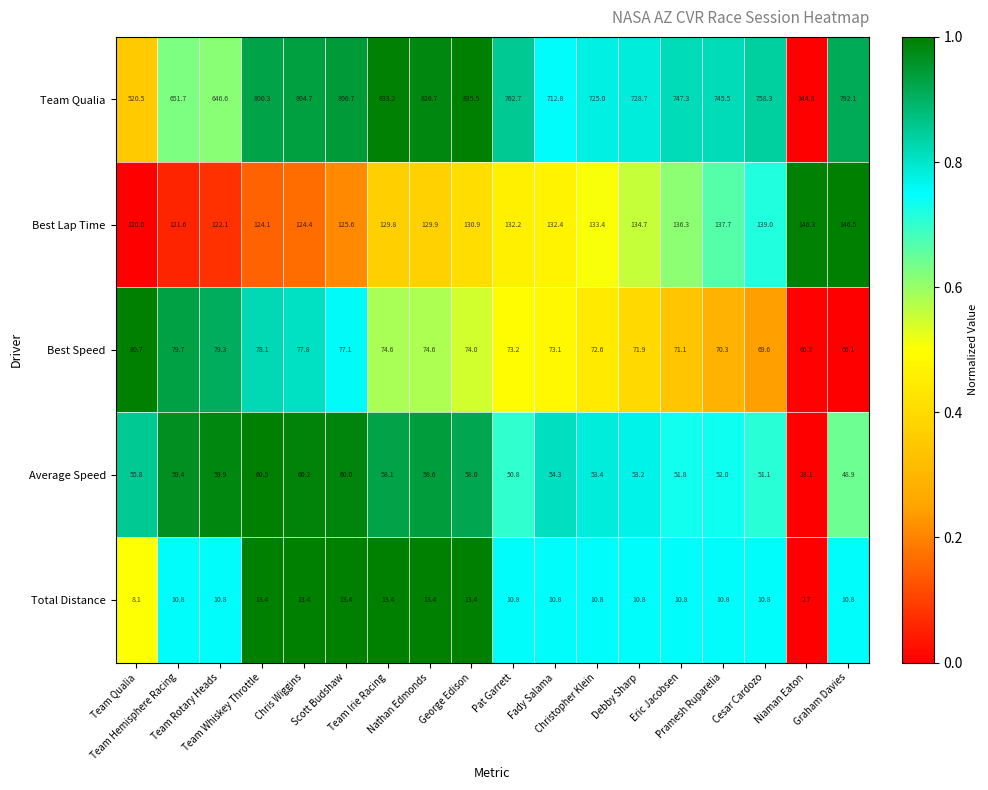

What is the smallest value displayed?

2.7